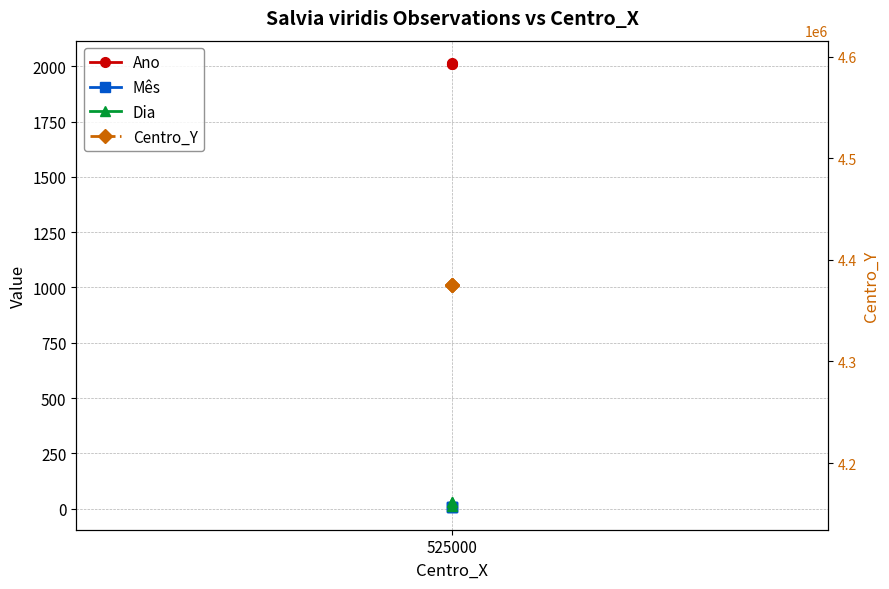

What is the greatest value displayed?

4375000